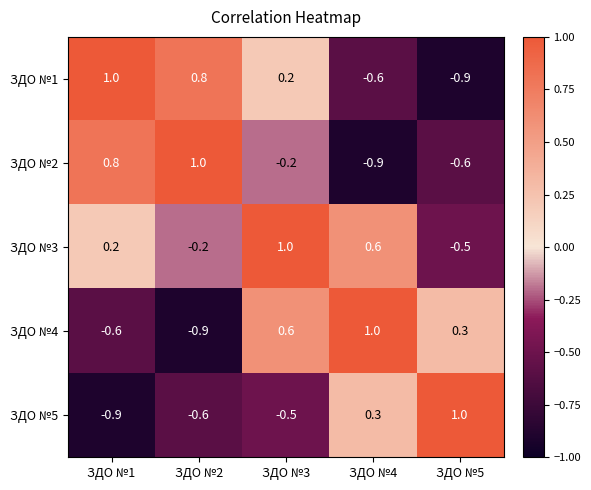

Reading left to right, extract all data points from this chart.

ЗДО №1: 1.0	0.8	0.2	-0.6	-0.9
ЗДО №2: 0.8	1.0	-0.2	-0.9	-0.6
ЗДО №3: 0.2	-0.2	1.0	0.6	-0.5
ЗДО №4: -0.6	-0.9	0.6	1.0	0.3
ЗДО №5: -0.9	-0.6	-0.5	0.3	1.0